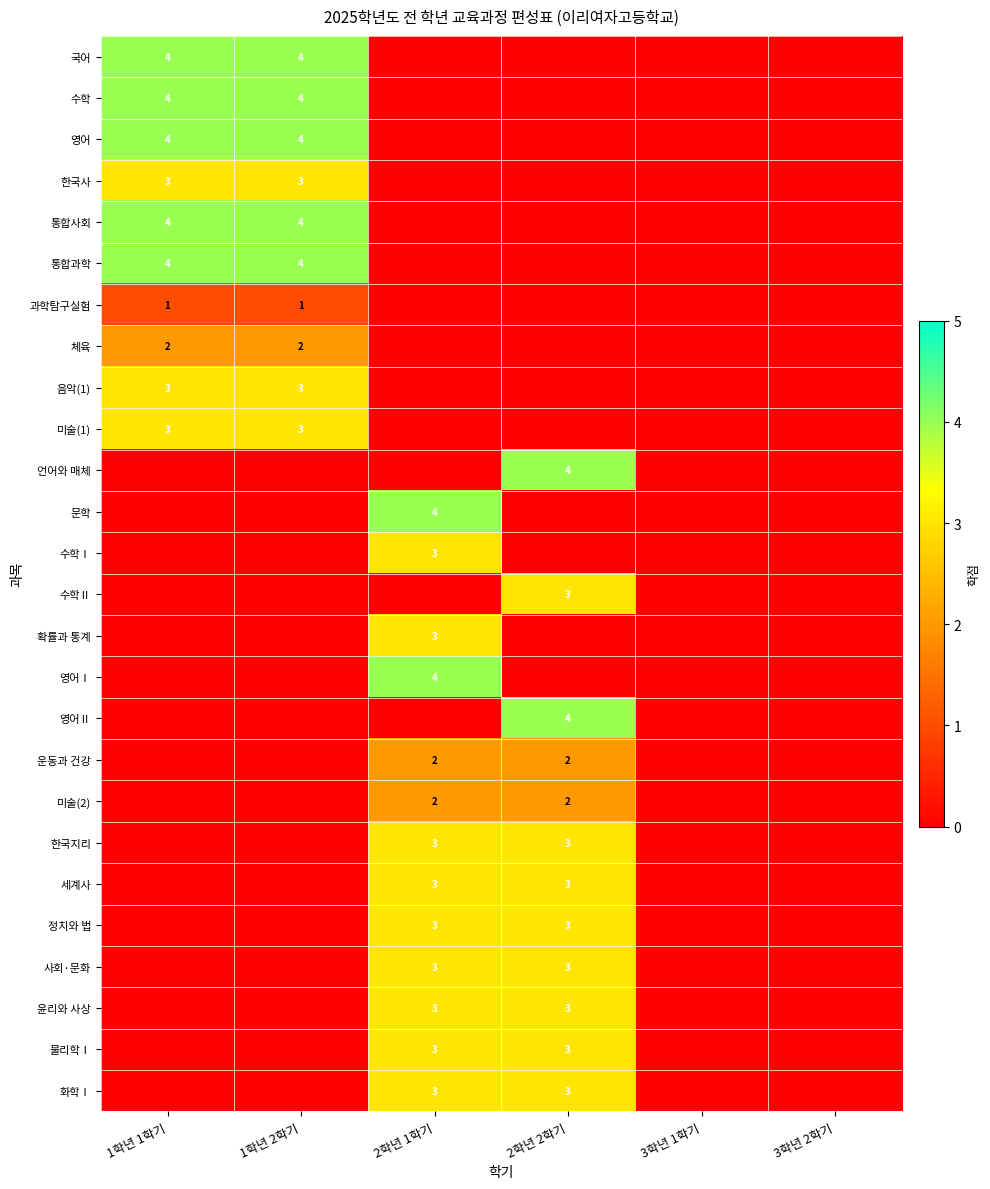

True or false: 체육 has a value of 1 at 1학년 1학기.

False